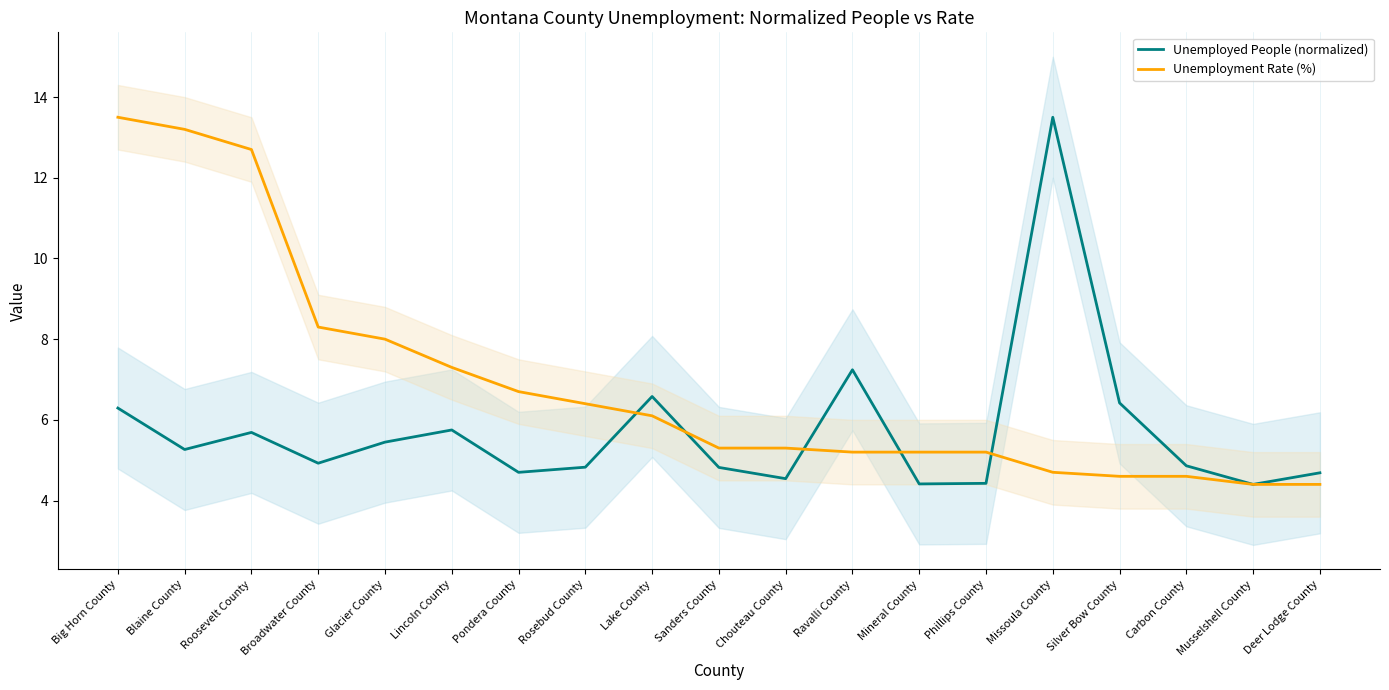

Reading right to left, transcribe all the data shown in this chart.

Unemployed People (normalized): Deer Lodge County=4.7	Musselshell County=4.4	Carbon County=4.9	Silver Bow County=6.4	Missoula County=13.5	Phillips County=4.4	Mineral County=4.4	Ravalli County=7.2	Chouteau County=4.5	Sanders County=4.8	Lake County=6.6	Rosebud County=4.8	Pondera County=4.7	Lincoln County=5.7	Glacier County=5.4	Broadwater County=4.9	Roosevelt County=5.7	Blaine County=5.3	Big Horn County=6.3
Unemployment Rate (%): Deer Lodge County=4.4	Musselshell County=4.4	Carbon County=4.6	Silver Bow County=4.6	Missoula County=4.7	Phillips County=5.2	Mineral County=5.2	Ravalli County=5.2	Chouteau County=5.3	Sanders County=5.3	Lake County=6.1	Rosebud County=6.4	Pondera County=6.7	Lincoln County=7.3	Glacier County=8.0	Broadwater County=8.3	Roosevelt County=12.7	Blaine County=13.2	Big Horn County=13.5